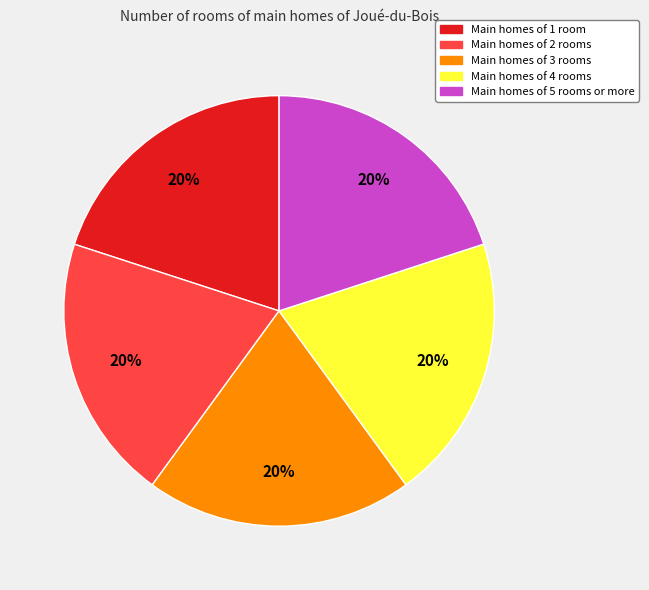

What percentage is the Main homes of 1 room slice, to the nearest percent?

20%